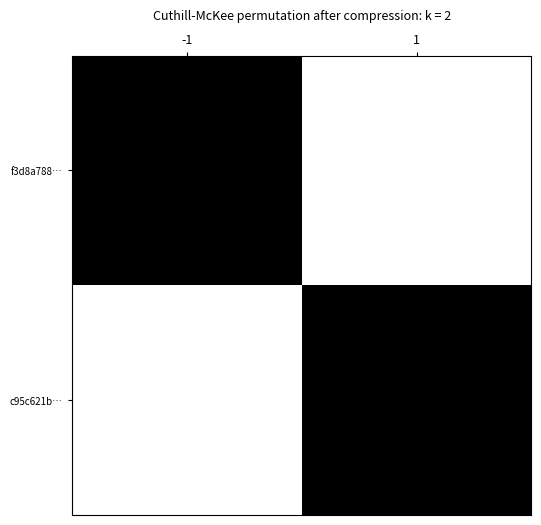

Reading right to left, extract all data points from this chart.

f3d8a788…: 1=0	-1=1
c95c621b…: 1=1	-1=0